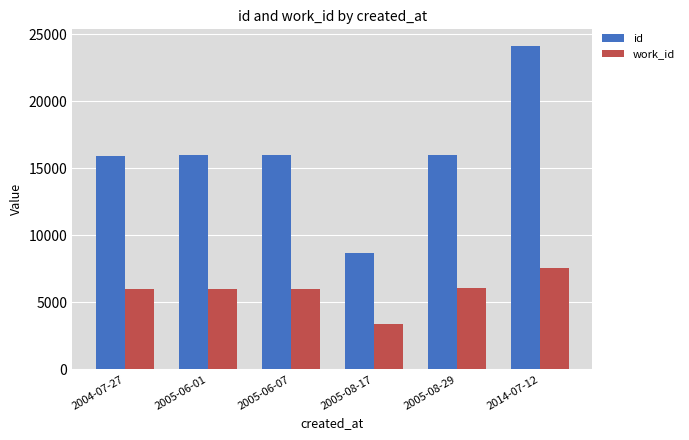

Count the number of categories in the chart.

6